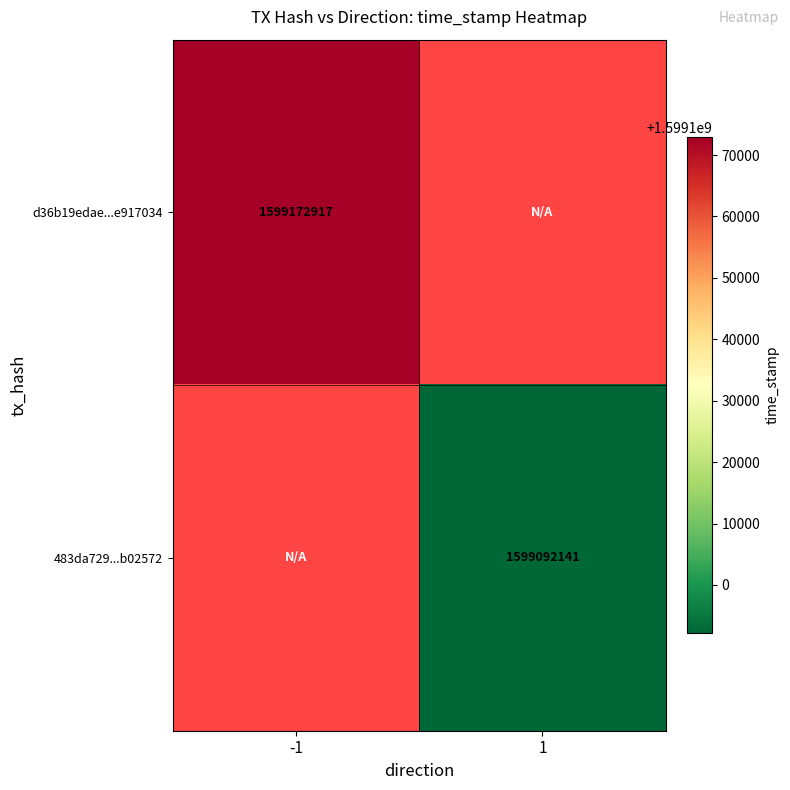

True or false: 483da729...b02572 has a value of 2783637558 at 1.

False